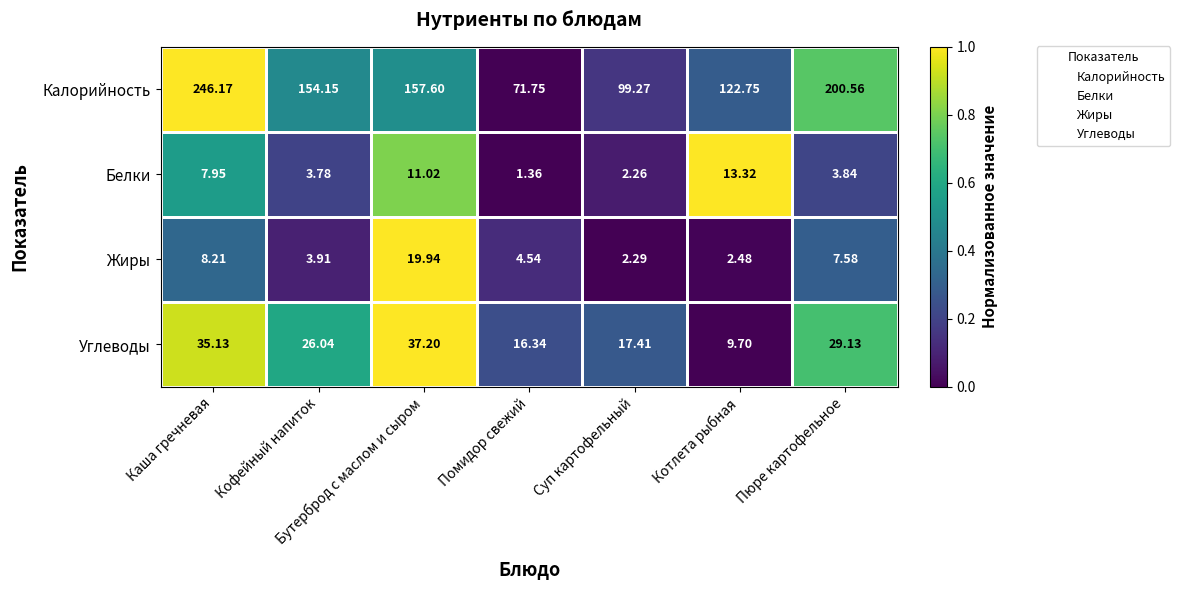

At which label is Калорийность closest to 158?

Бутерброд с маслом и сыром